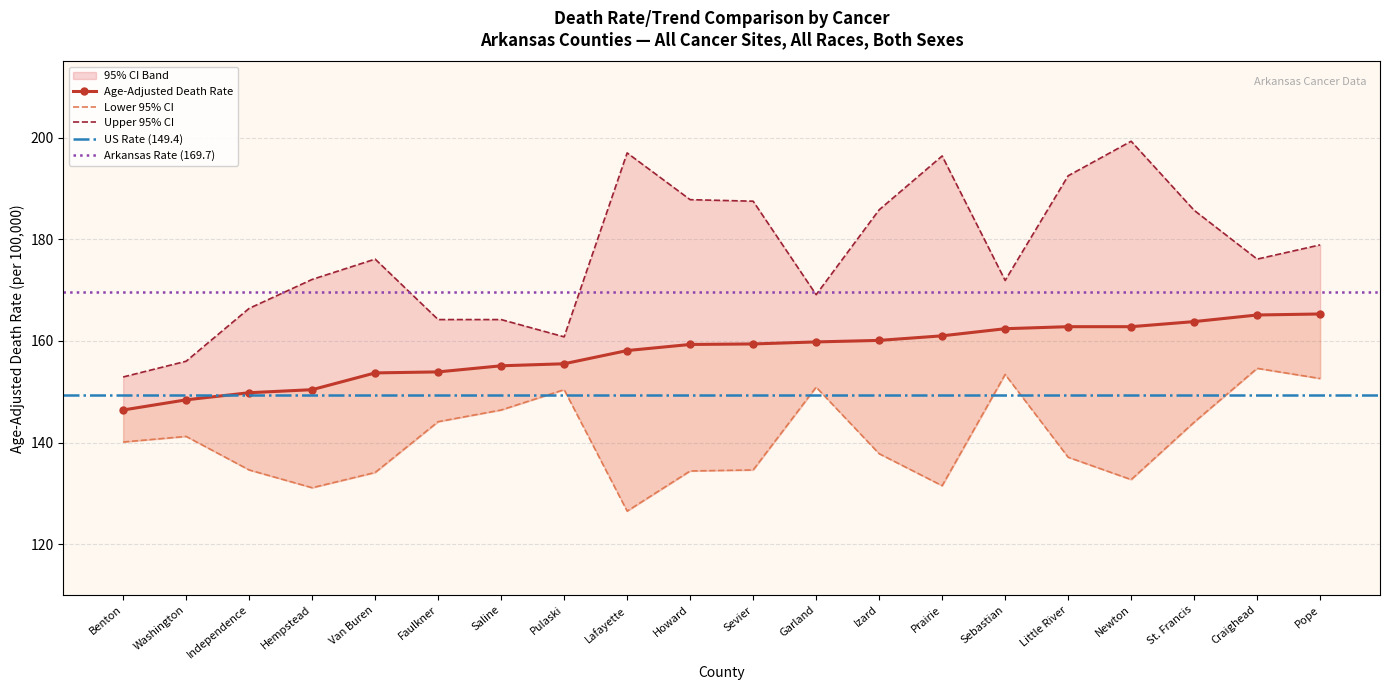

True or false: Upper 95% CI and Age-Adjusted Death Rate intersect in this chart.

False